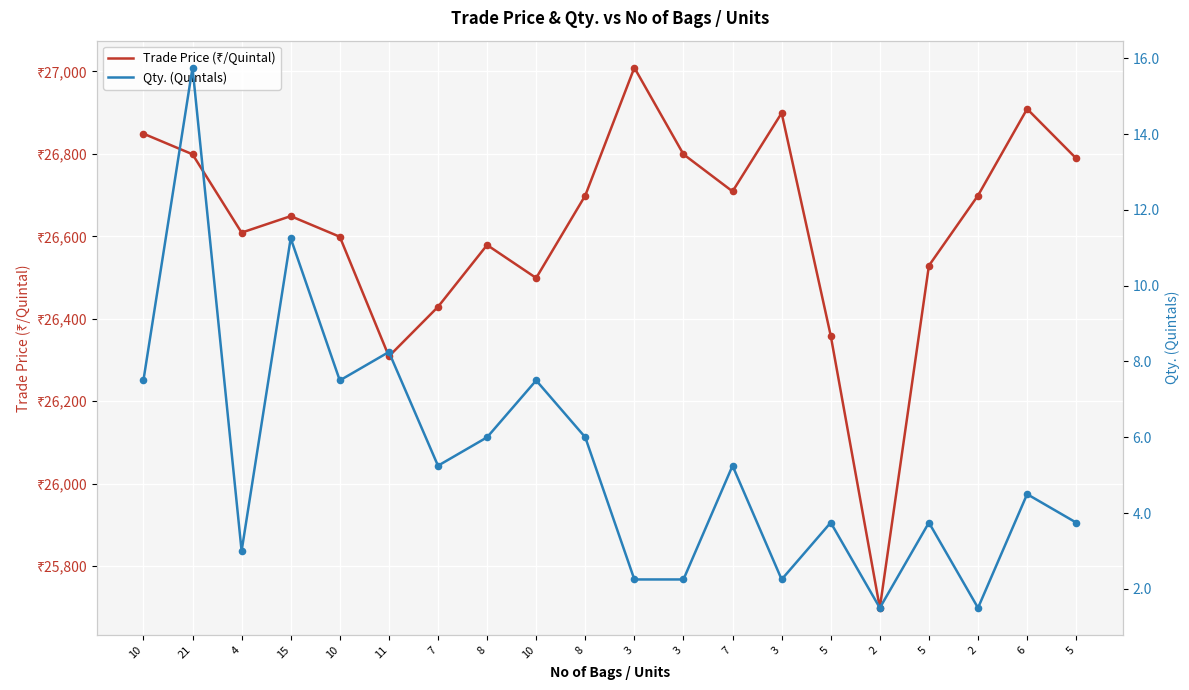

Which series reaches the maximum Y coordinate?

Trade Price (₹/Quintal)